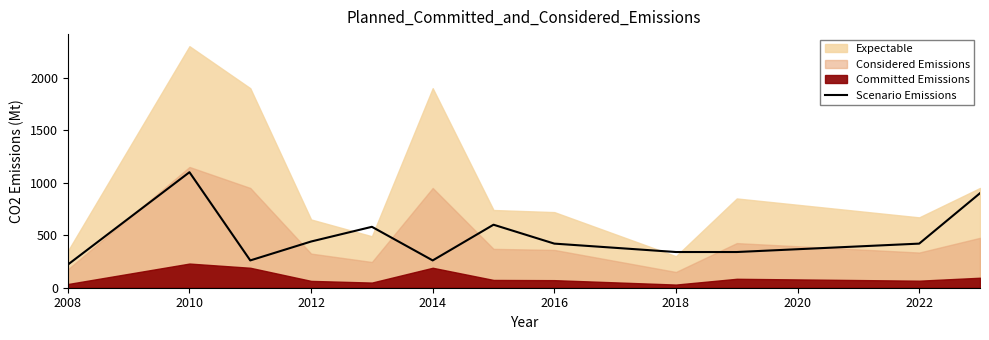

What is the maximum value for Scenario Emissions?

1100.0